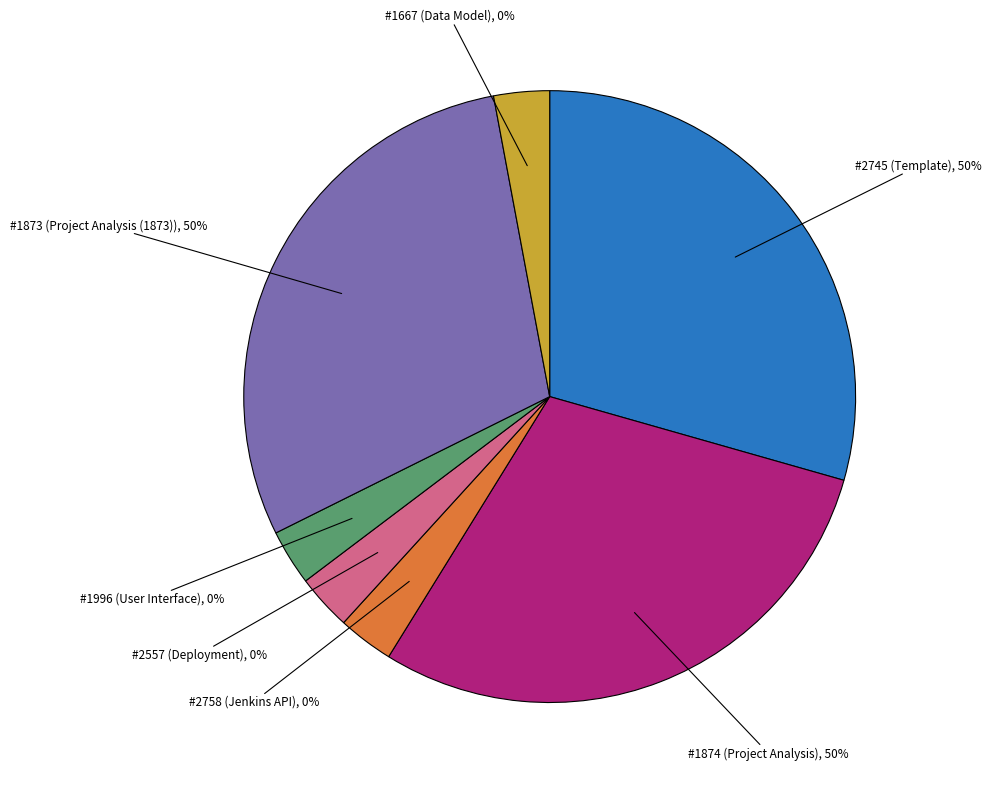

Rank the categories by value from lowest to highest.

2758, 2557, 1996, 1667, 2745, 1874, 1873